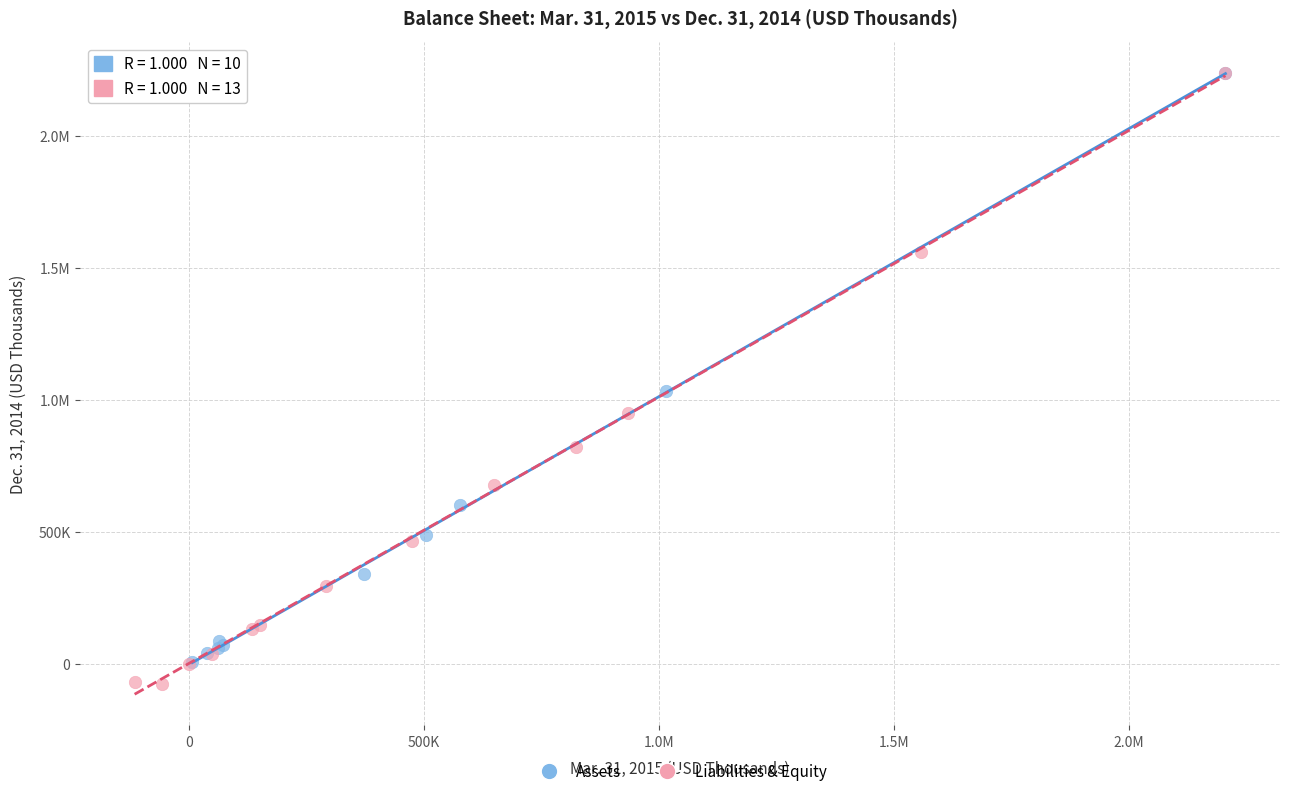

What are all the series names shown in the legend?

Assets, Liabilities & Equity